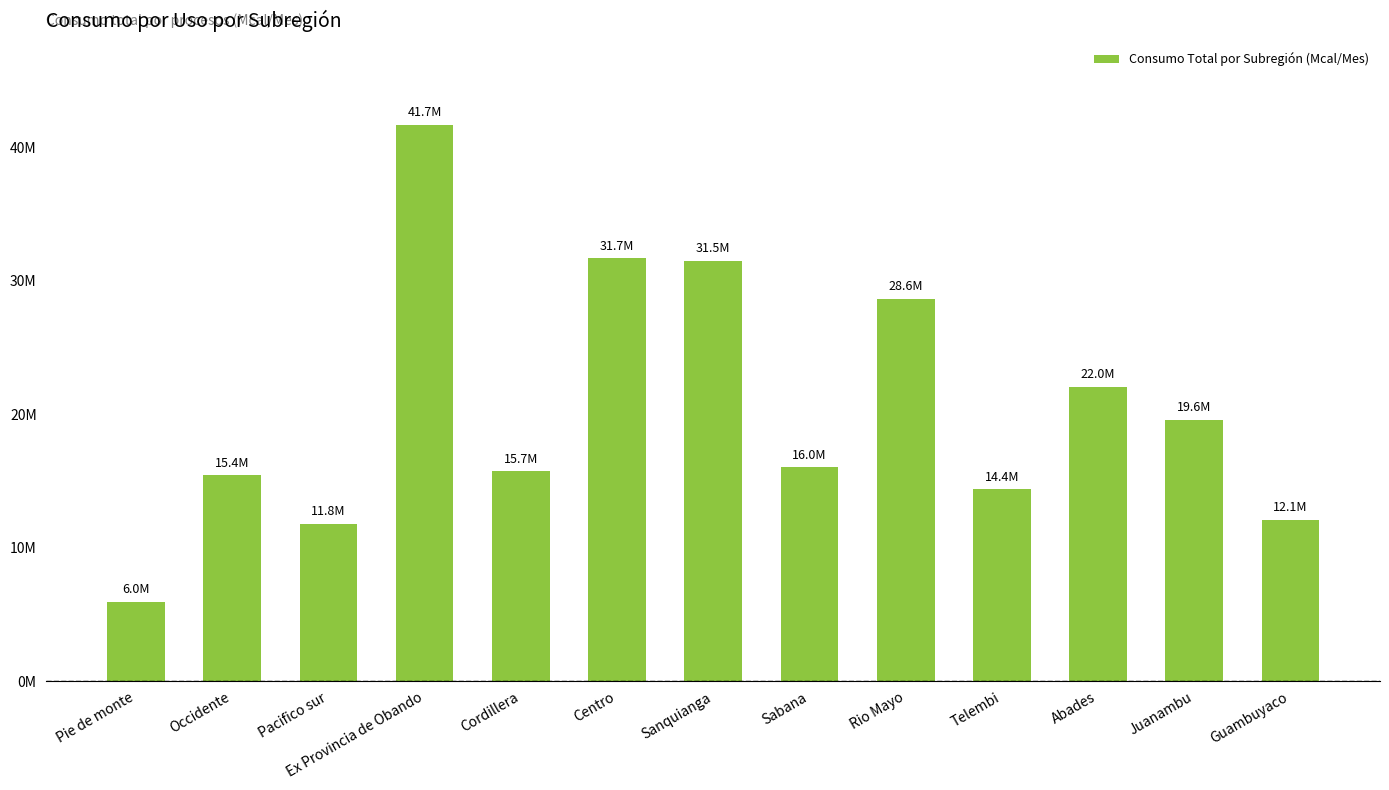

What is the value of the 12th bar from the left?

19583188.6